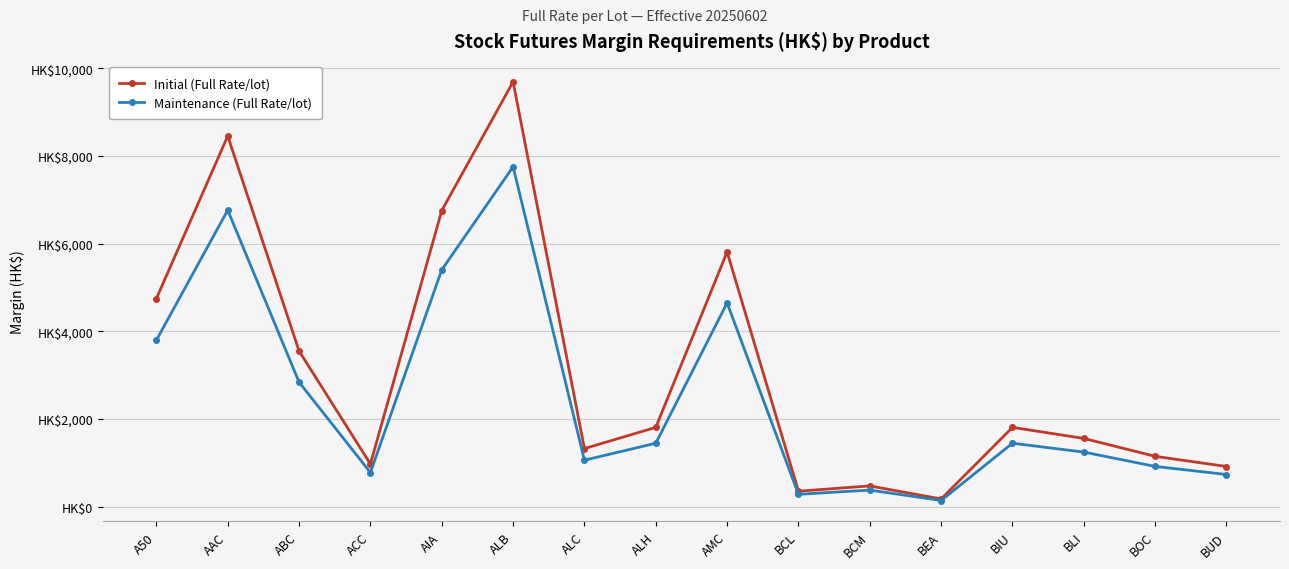

What is the maximum value shown in the chart?

9695